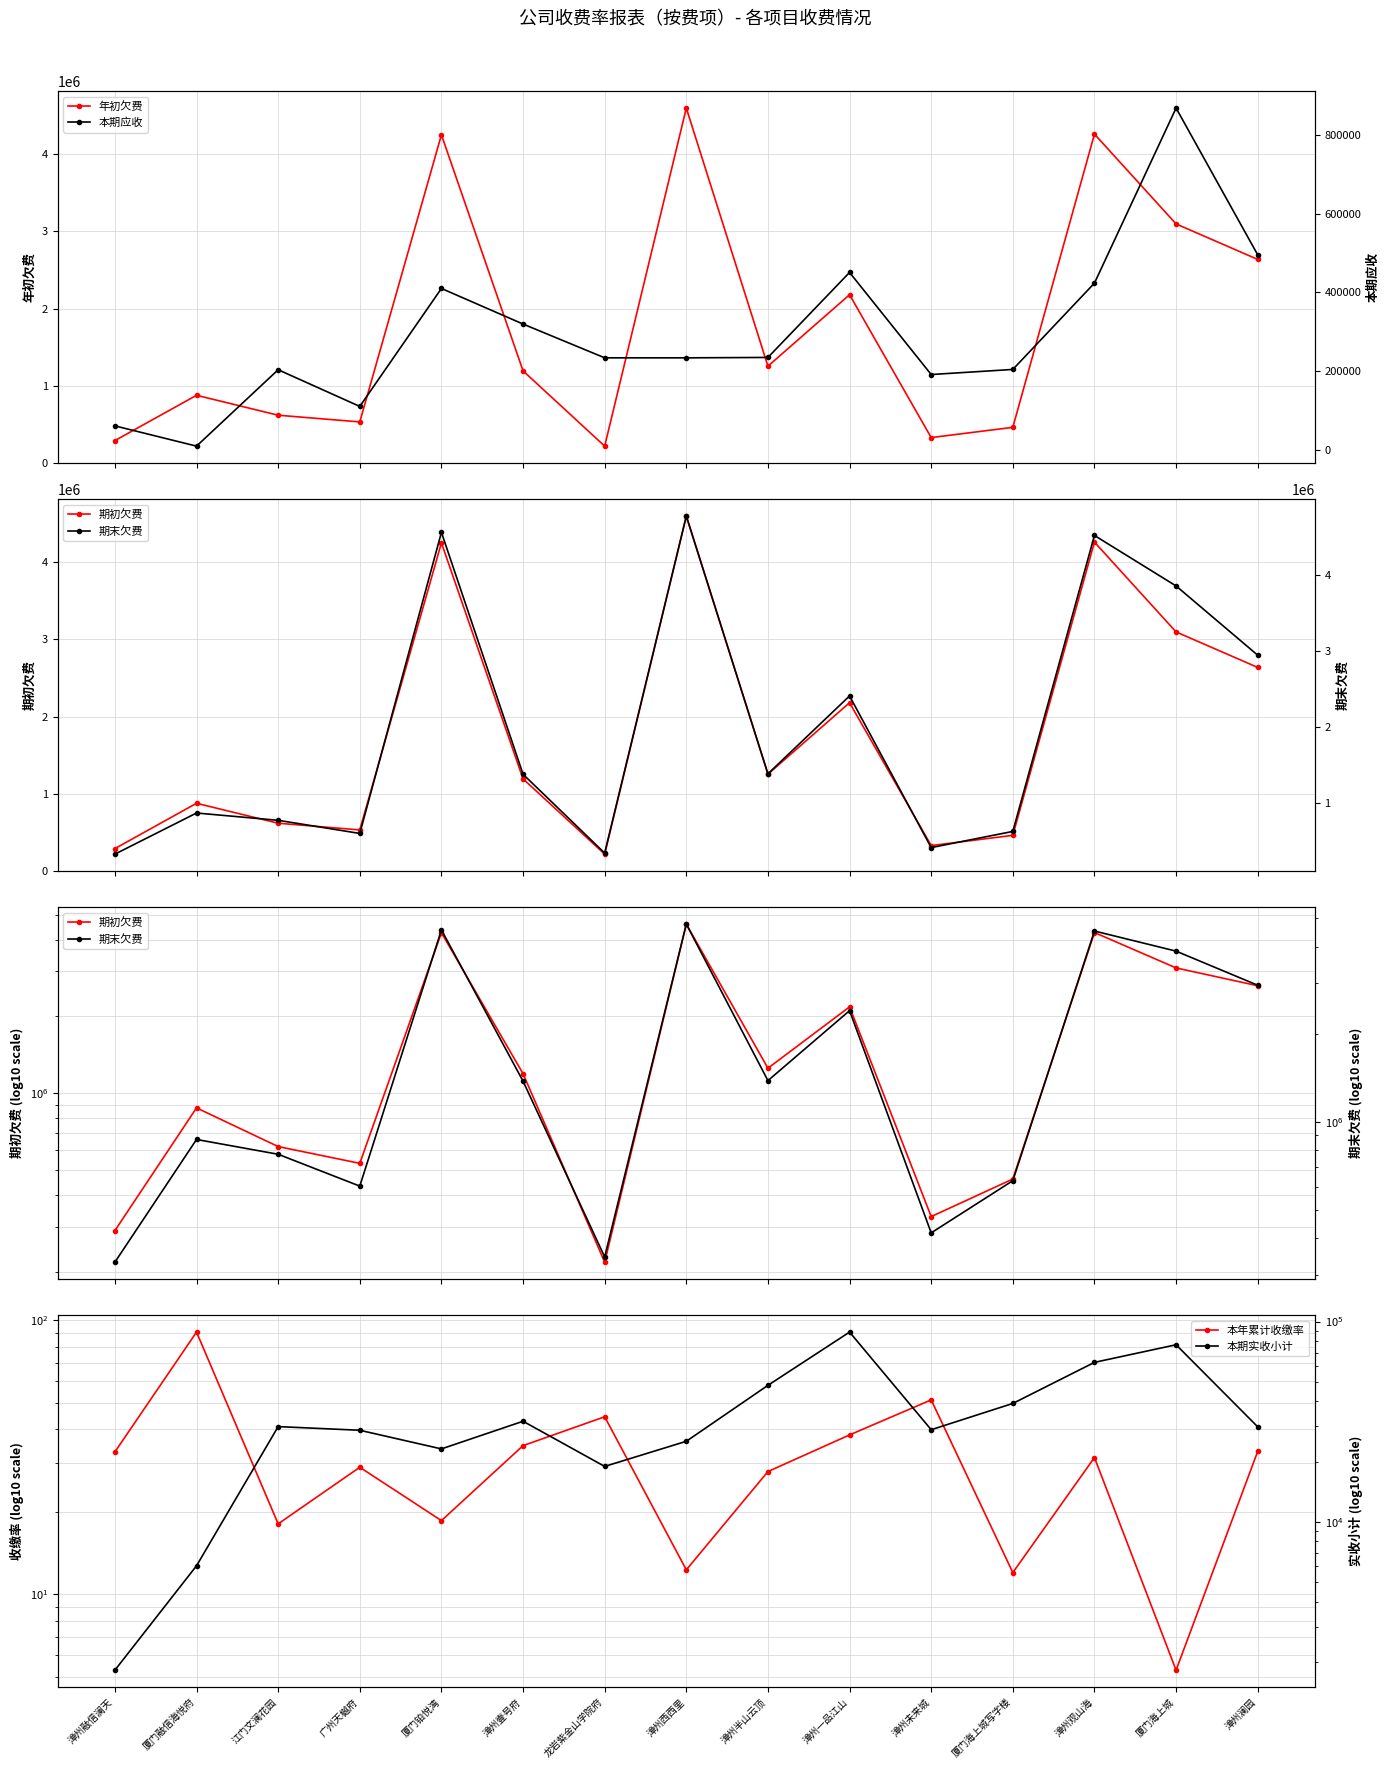

At which category does the chart reach its peak across all series?

漳州西西里